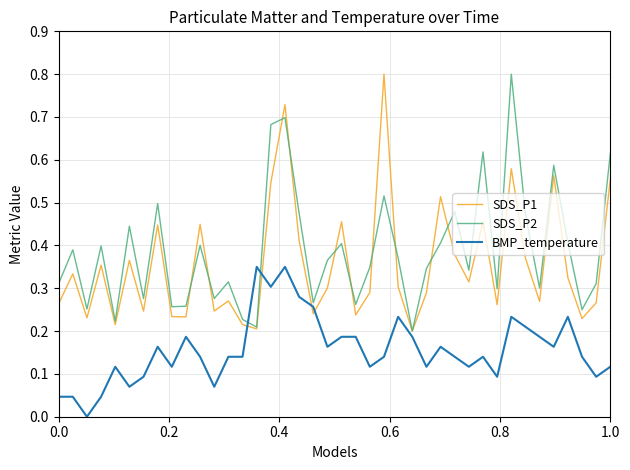

What is the sum of all BMP_temperature values?

6.3